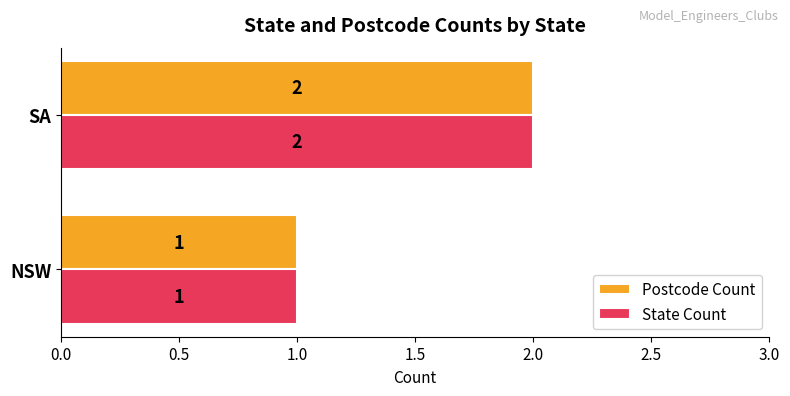

Is the value of Postcode Count at SA greater than the value of State Count at NSW?

Yes